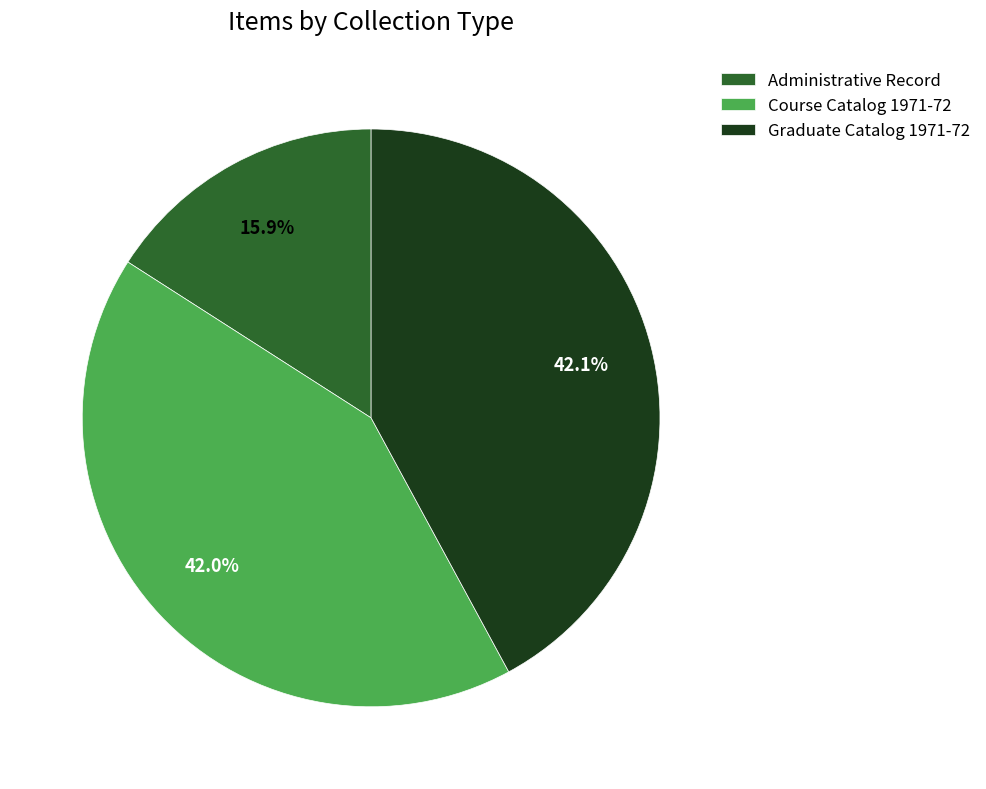

What is the smallest slice in the pie chart?

Administrative Record